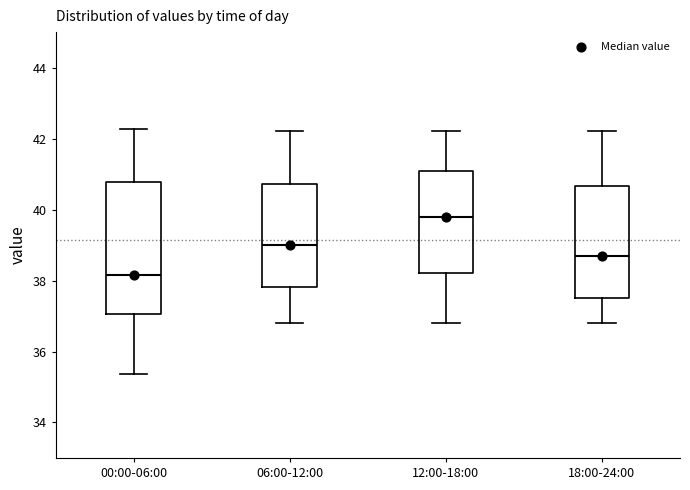

Which box's median line is the lowest?

00:00-06:00